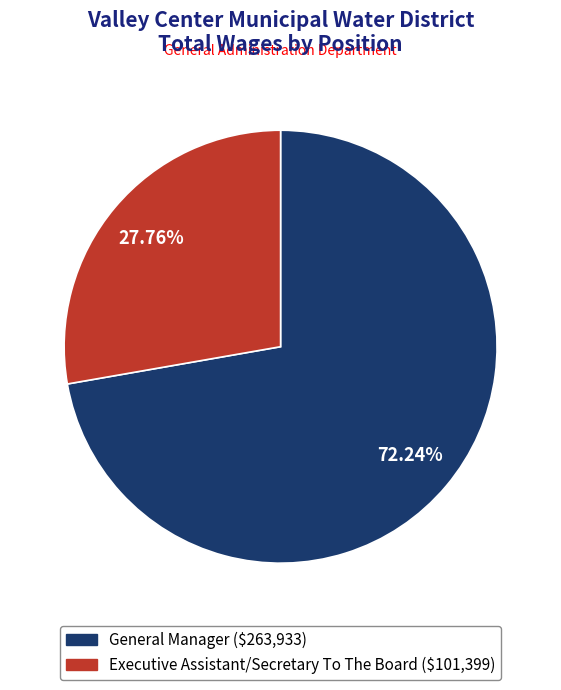

What is the largest slice in the pie chart?

General Manager